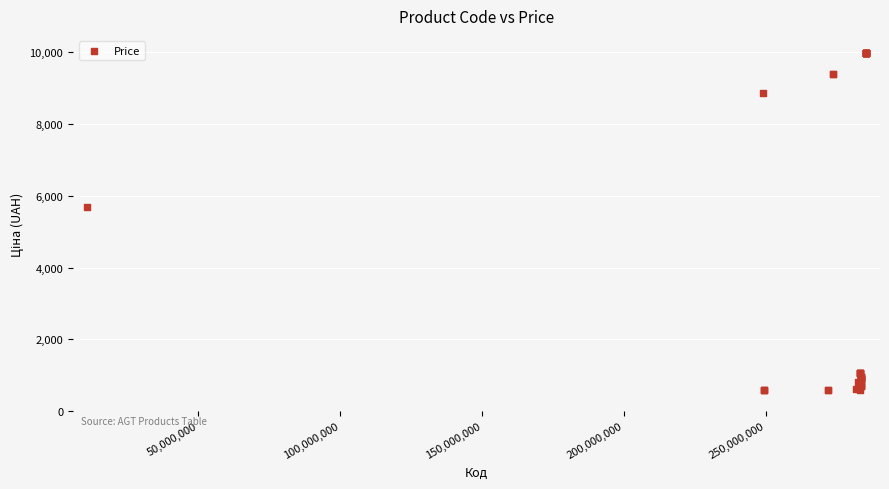

What Y value in the scatter plot is closest to 5282?

5673.8